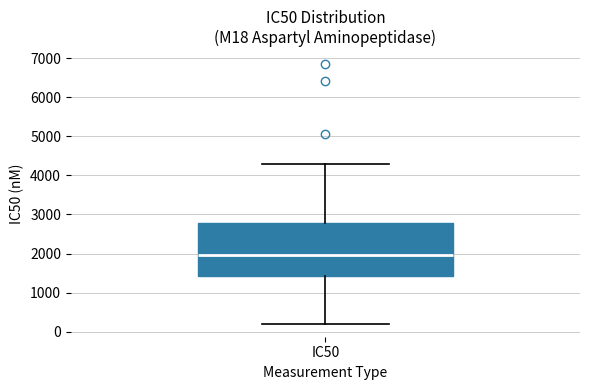

Transcribe this box plot: give where the median line is, the range the box spans, and where the two whiskers end, as read against the y-axis. The values are not printed on the chart, so give them approximately, as read against the axis.

median 2000, box 1400 to 2800, whiskers 200 to 4300